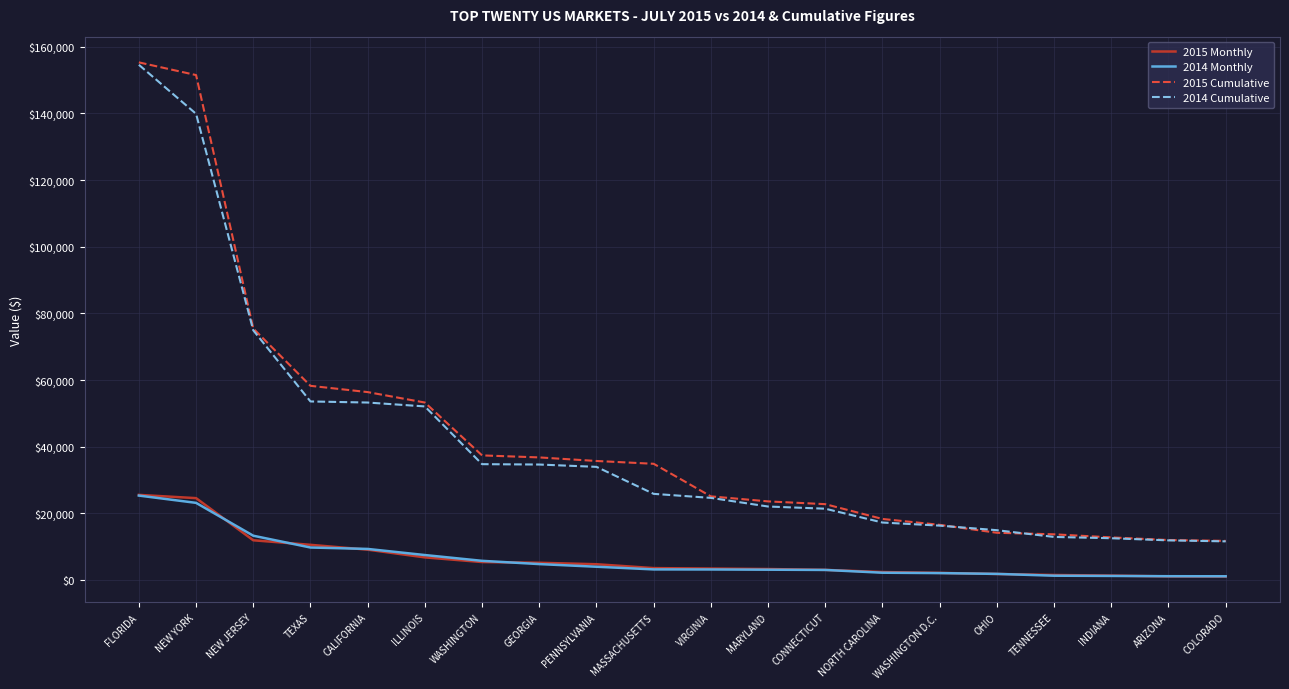

True or false: 2014 Monthly and 2015 Cumulative cross at least once.

False